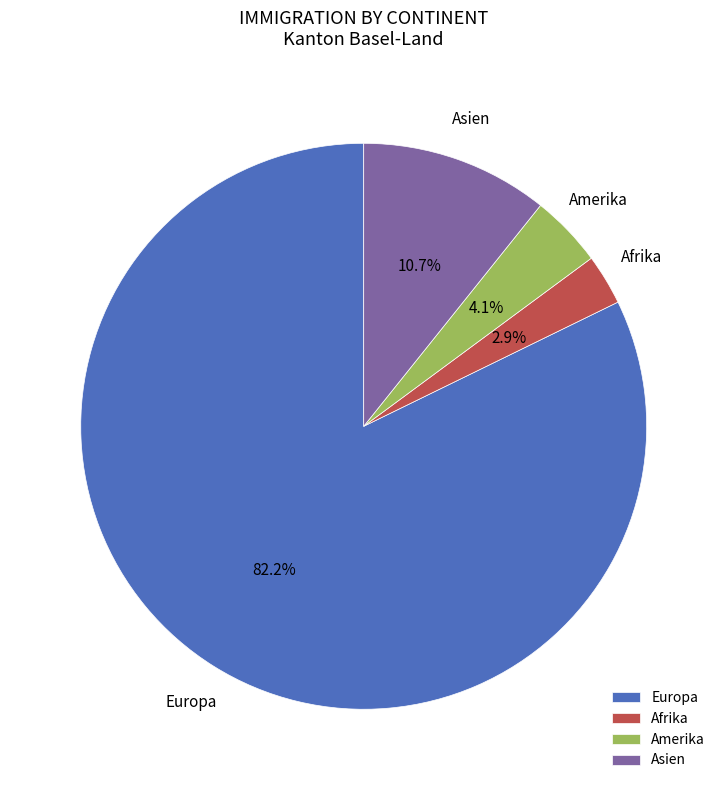

Do Asien and Afrika together represent more than half of the pie?

No